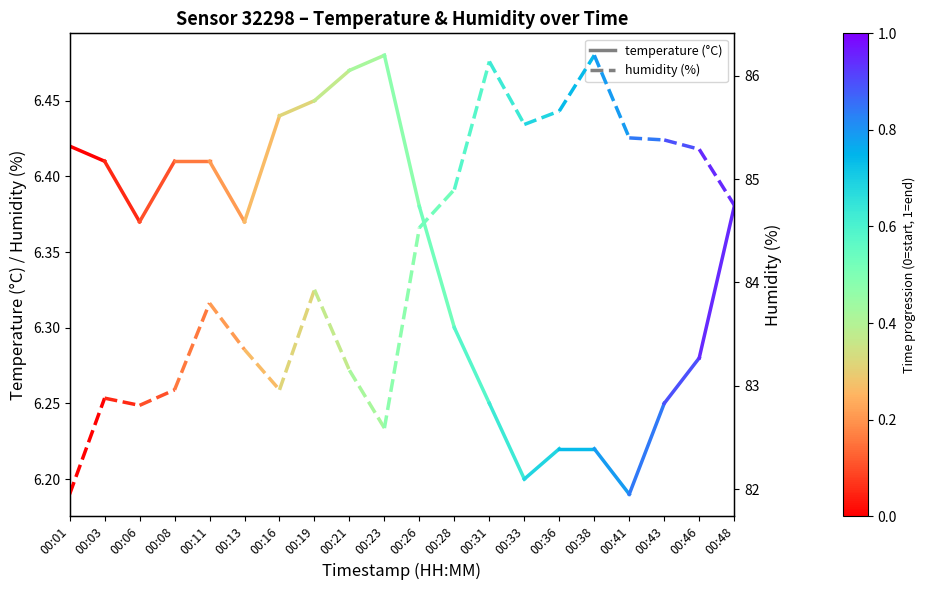

At how many categories does at least one series exceed 81?

2